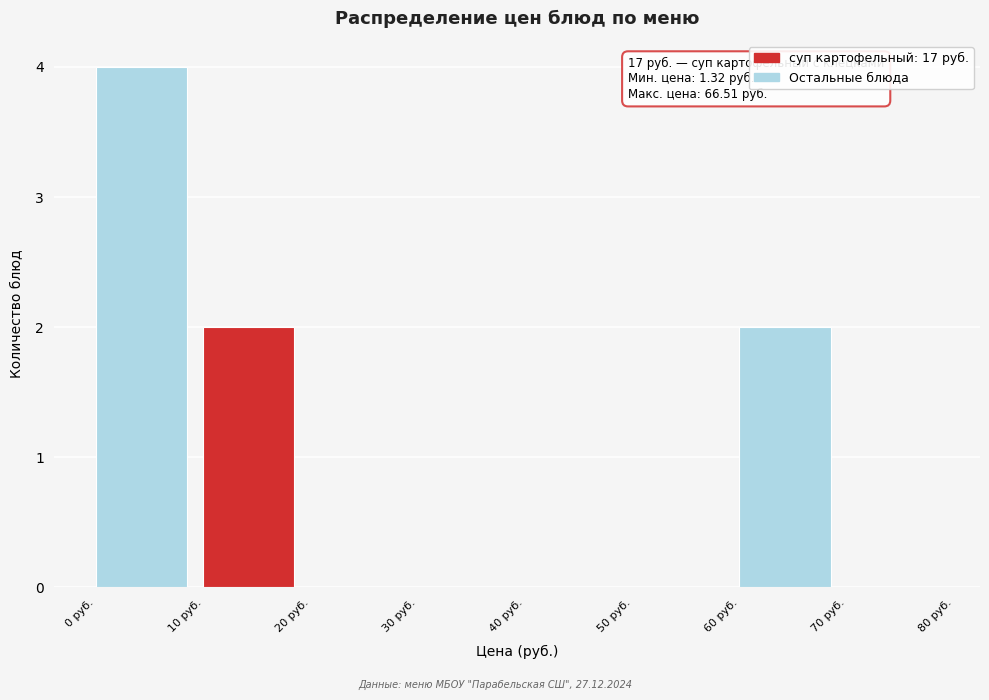

Which range on the x-axis has the tallest bar?

0 to 10